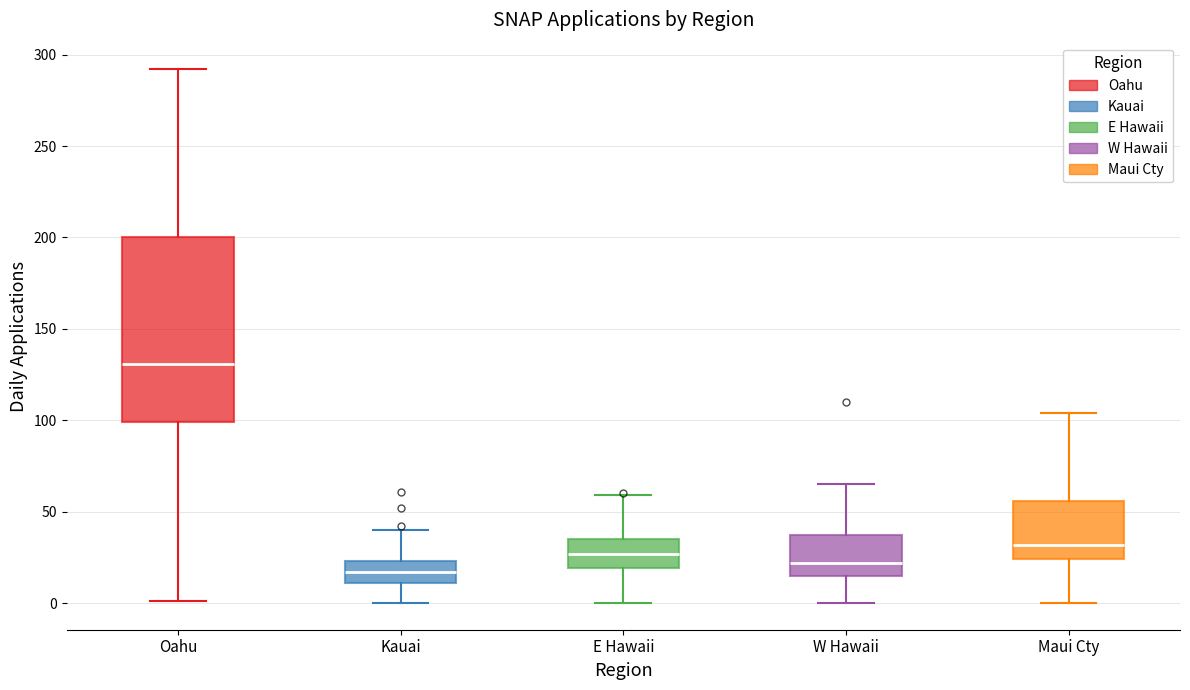

Where does the upper whisker of the box for Kauai end on the y-axis? The values are not printed on the chart, so give them approximately, as read against the axis.

40